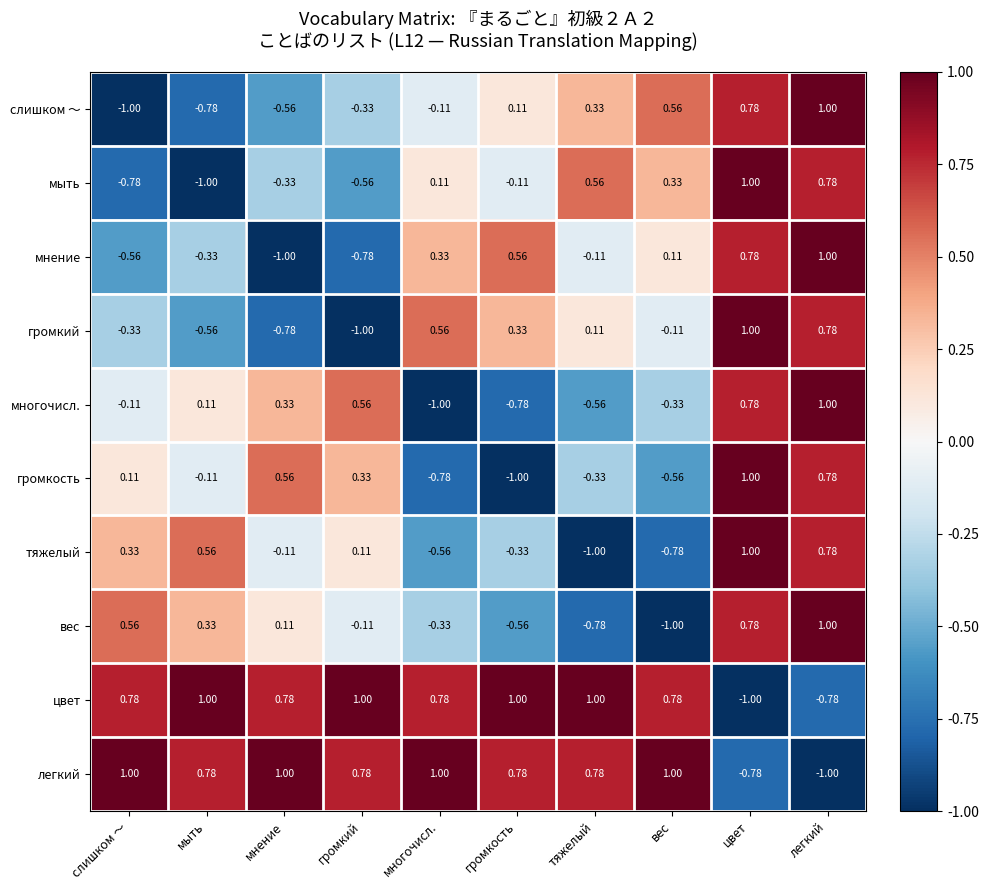

At which label does многочисл. first exceed 0?

мыть